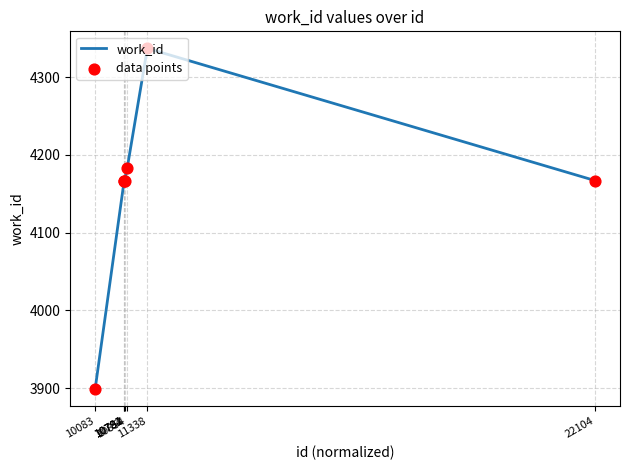

What is the greatest value displayed?

4337